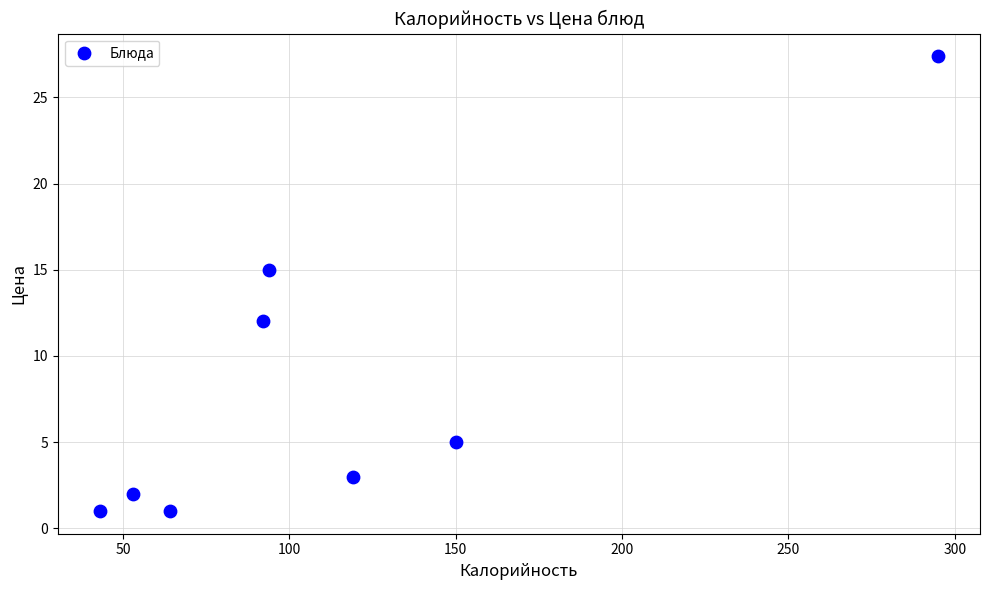

What Y value in the scatter plot is closest to 14?

15.0